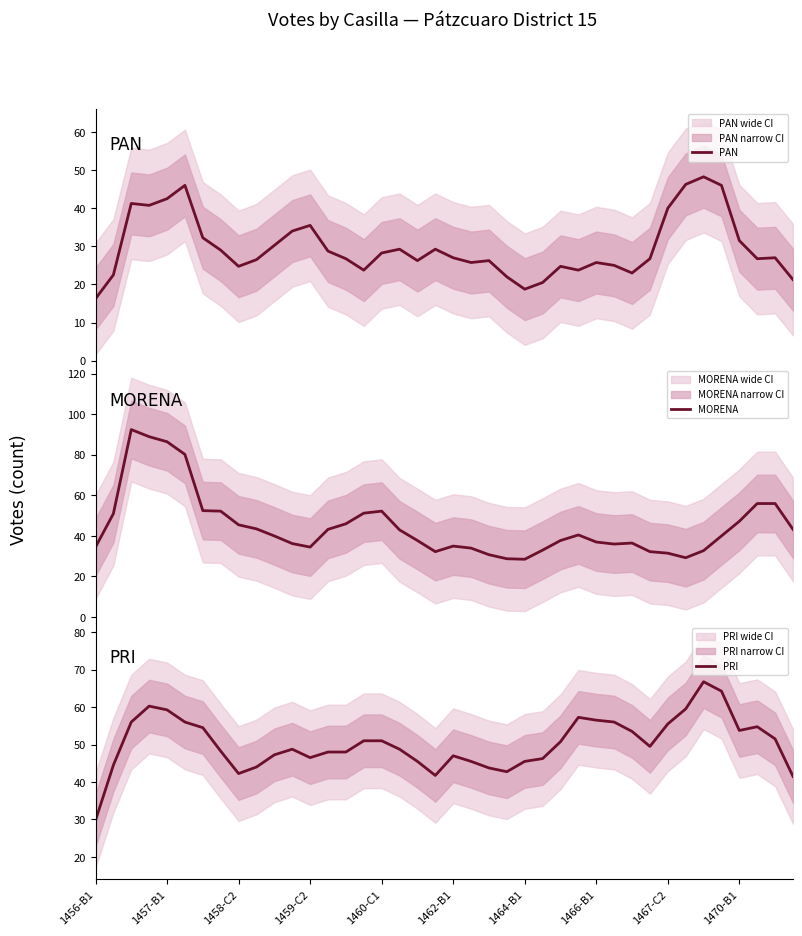

What are all the series names shown in the legend?

PAN, MORENA, PRI